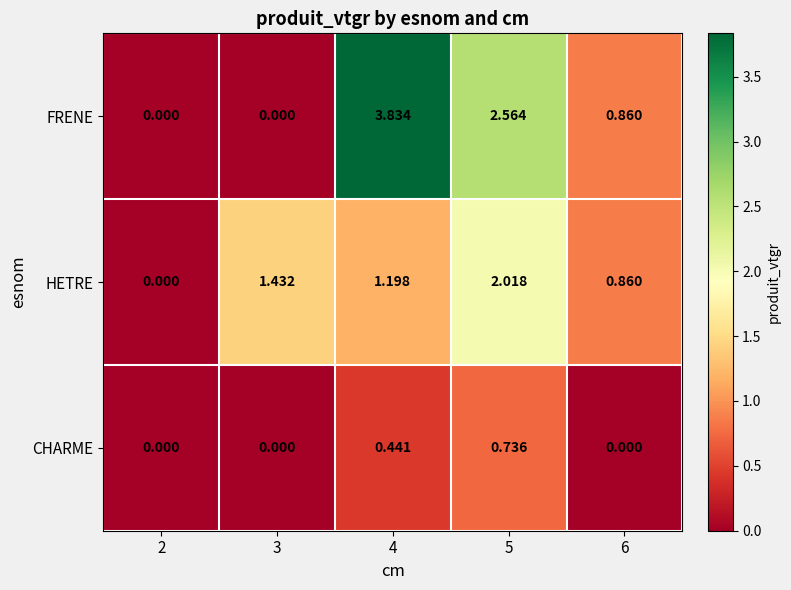

List the series in order of their overall mean, highest first.

FRENE, HETRE, CHARME